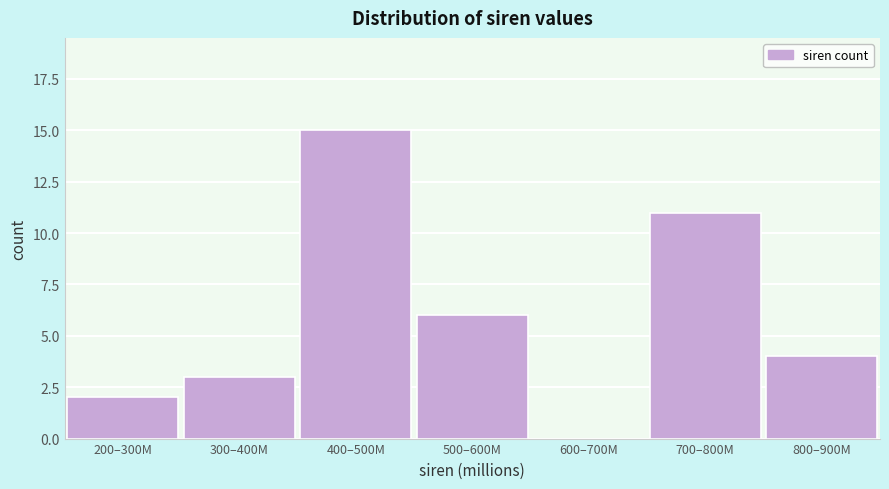

Reading left to right, extract all data points from this chart.

200–300M=2	300–400M=3	400–500M=15	500–600M=6	600–700M=0	700–800M=11	800–900M=4